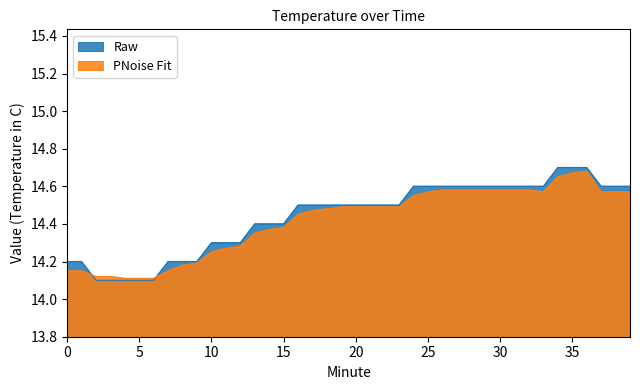

Reading right to left, what are all the values shown in this chart?

Raw: 14.6	14.6	14.6	14.7	14.7	14.7	14.6	14.6	14.6	14.6	14.6	14.6	14.6	14.6	14.6	14.6	14.5	14.5	14.5	14.5	14.5	14.5	14.5	14.5	14.4	14.4	14.4	14.3	14.3	14.3	14.2	14.2	14.2	14.1	14.1	14.1	14.1	14.1	14.2	14.2
PNoise Fit: 14.6	14.6	14.6	14.7	14.7	14.7	14.6	14.6	14.6	14.6	14.6	14.6	14.6	14.6	14.6	14.6	14.5	14.5	14.5	14.5	14.5	14.5	14.5	14.4	14.4	14.4	14.3	14.3	14.3	14.2	14.2	14.2	14.2	14.1	14.1	14.1	14.1	14.1	14.2	14.2